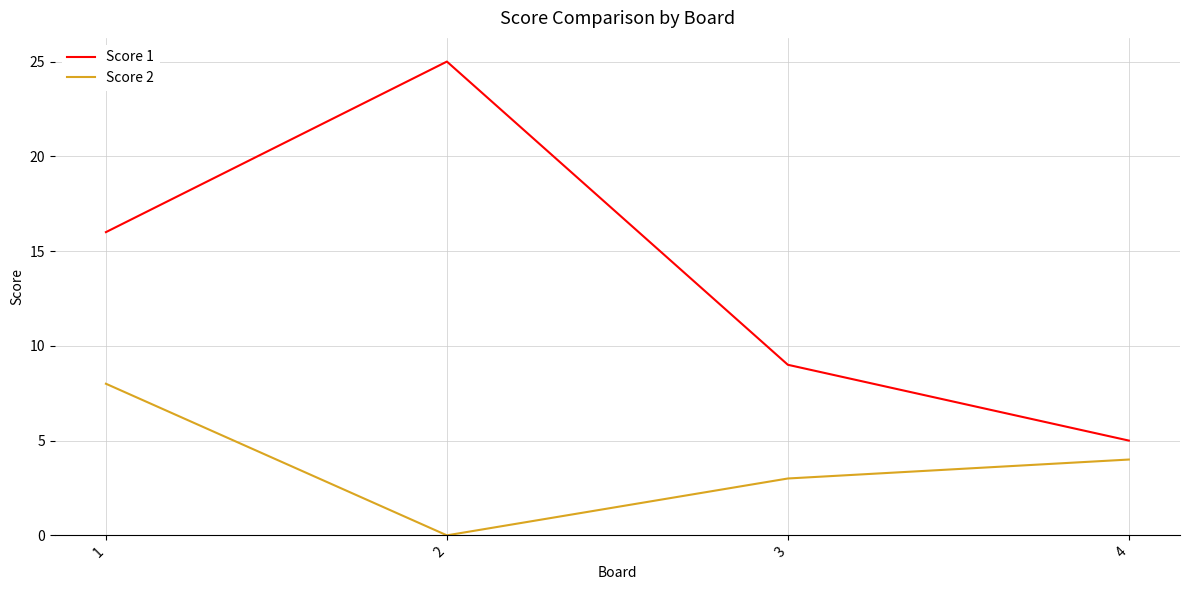

How many interior local peaks does the Score 1 series have?

1